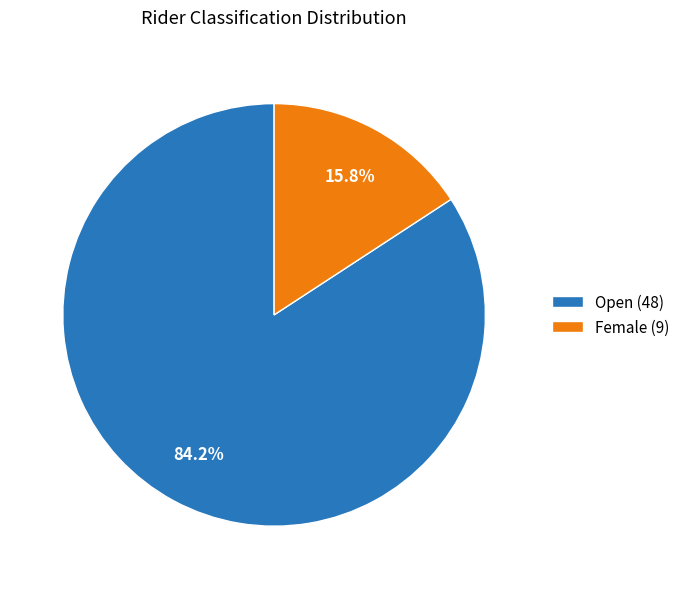

Combined, what portion of the pie is Open (48) and Female (9)?

100.0%